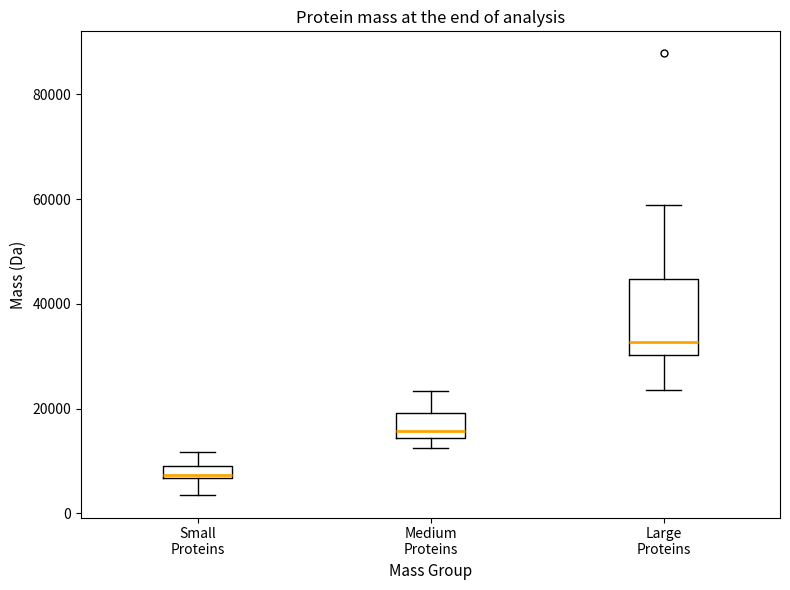

Which box is the tallest, from its lower edge to its upper edge?

Large Proteins